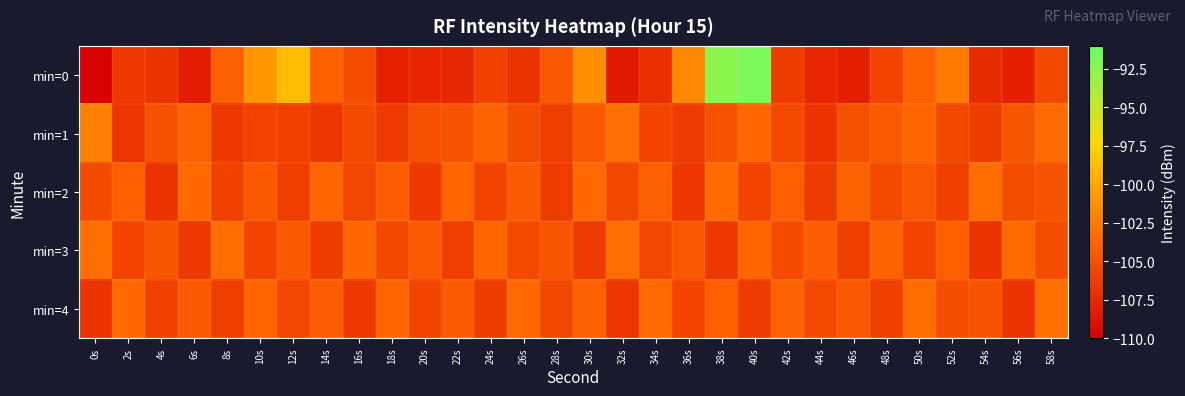

Reading left to right, extract all data points from this chart.

min=0: 0s=-109.8	2s=-106.3	4s=-106.7	6s=-108.3	8s=-104.0	10s=-101.0	12s=-98.9	14s=-104.0	16s=-105.2	18s=-107.9	20s=-107.6	22s=-107.4	24s=-105.9	26s=-106.7	28s=-104.6	30s=-101.4	32s=-108.3	34s=-107.1	36s=-101.9	38s=-92.5	40s=-91.9	42s=-106.2	44s=-107.5	46s=-108.1	48s=-105.8	50s=-103.9	52s=-102.5	54s=-107.4	56s=-107.9	58s=-105.5
min=1: 0s=-102.2	2s=-106.7	4s=-104.9	6s=-103.9	8s=-106.4	10s=-105.8	12s=-106.0	14s=-106.6	16s=-105.3	18s=-106.3	20s=-105.1	22s=-104.8	24s=-103.9	26s=-105.2	28s=-106.1	30s=-104.5	32s=-103.2	34s=-105.7	36s=-106.3	38s=-104.9	40s=-103.6	42s=-105.4	44s=-106.8	46s=-105.1	48s=-104.3	50s=-103.8	52s=-105.5	54s=-106.2	56s=-104.7	58s=-103.4
min=2: 0s=-105.3	2s=-104.1	4s=-106.7	6s=-103.5	8s=-105.9	10s=-104.4	12s=-106.1	14s=-103.8	16s=-105.6	18s=-104.2	20s=-106.4	22s=-103.7	24s=-105.8	26s=-104.3	28s=-106.2	30s=-103.6	32s=-105.5	34s=-104.0	36s=-106.6	38s=-103.4	40s=-105.7	42s=-104.1	44s=-106.3	46s=-103.9	48s=-105.4	50s=-104.5	52s=-106.0	54s=-103.3	56s=-105.2	58s=-104.8
min=3: 0s=-103.1	2s=-105.8	4s=-104.6	6s=-106.5	8s=-103.3	10s=-105.7	12s=-104.4	14s=-106.2	16s=-103.6	18s=-105.5	20s=-104.3	22s=-106.1	24s=-103.8	26s=-105.4	28s=-104.7	30s=-106.3	32s=-103.2	34s=-105.6	36s=-104.5	38s=-106.4	40s=-103.7	42s=-105.3	44s=-104.2	46s=-106.0	48s=-103.9	50s=-105.8	52s=-104.1	54s=-106.7	56s=-103.4	58s=-105.2
min=4: 0s=-106.8	2s=-103.5	4s=-105.9	6s=-104.4	8s=-106.1	10s=-103.8	12s=-105.6	14s=-104.2	16s=-106.4	18s=-103.7	20s=-105.8	22s=-104.3	24s=-106.2	26s=-103.6	28s=-105.5	30s=-104.0	32s=-106.6	34s=-103.4	36s=-105.7	38s=-104.1	40s=-106.3	42s=-103.9	44s=-105.4	46s=-104.5	48s=-106.0	50s=-103.3	52s=-105.2	54s=-104.8	56s=-106.7	58s=-103.2